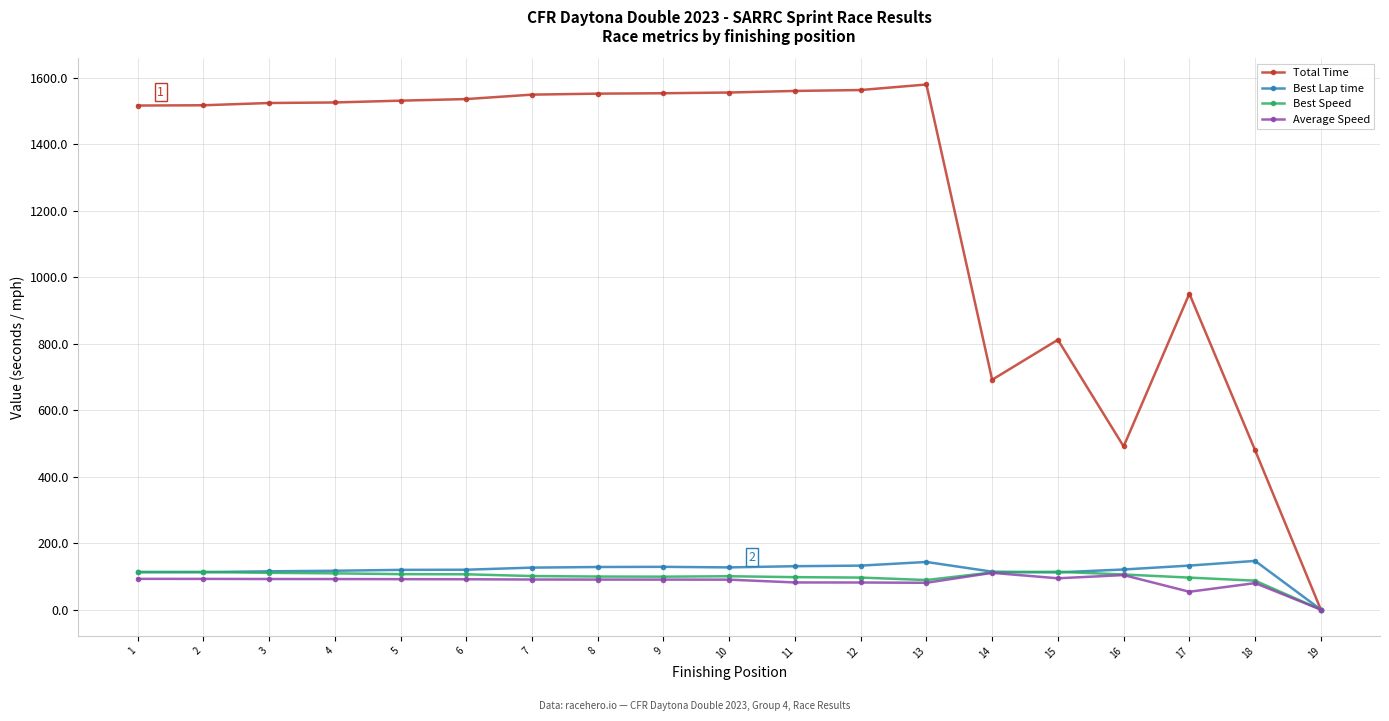

What is the value of the Best Speed point at the 1st from the left?

113.2